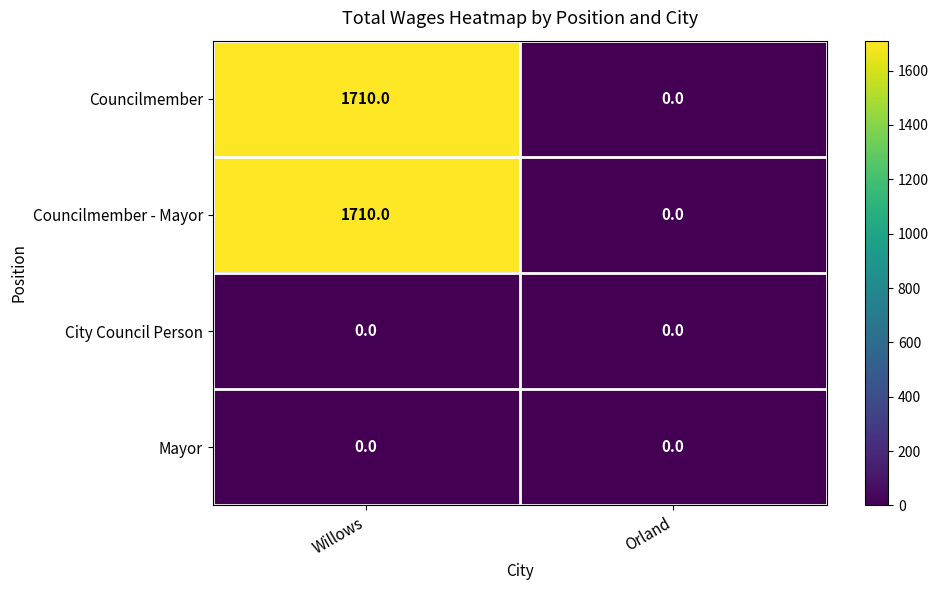

At which category does the chart reach its peak across all series?

Willows